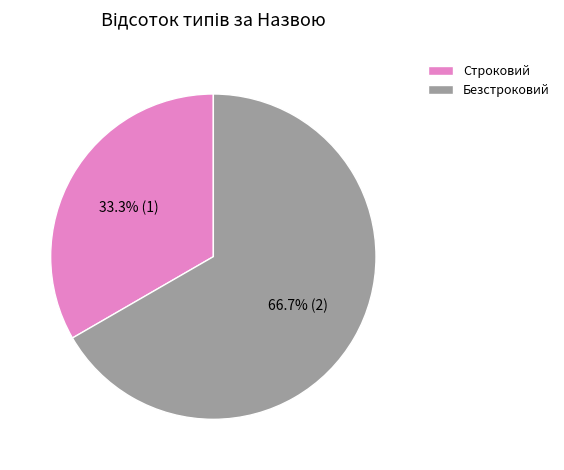

Is it true that Безстроковий is 73% of the pie?

False